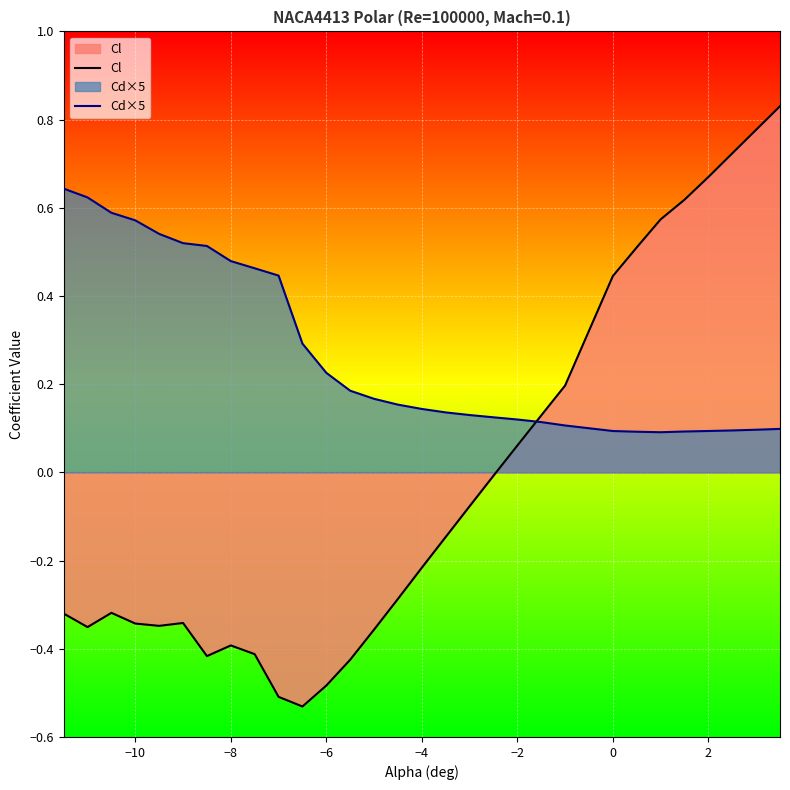

Rank the series by their average value, from highest to lowest.

Cd×5, Cl